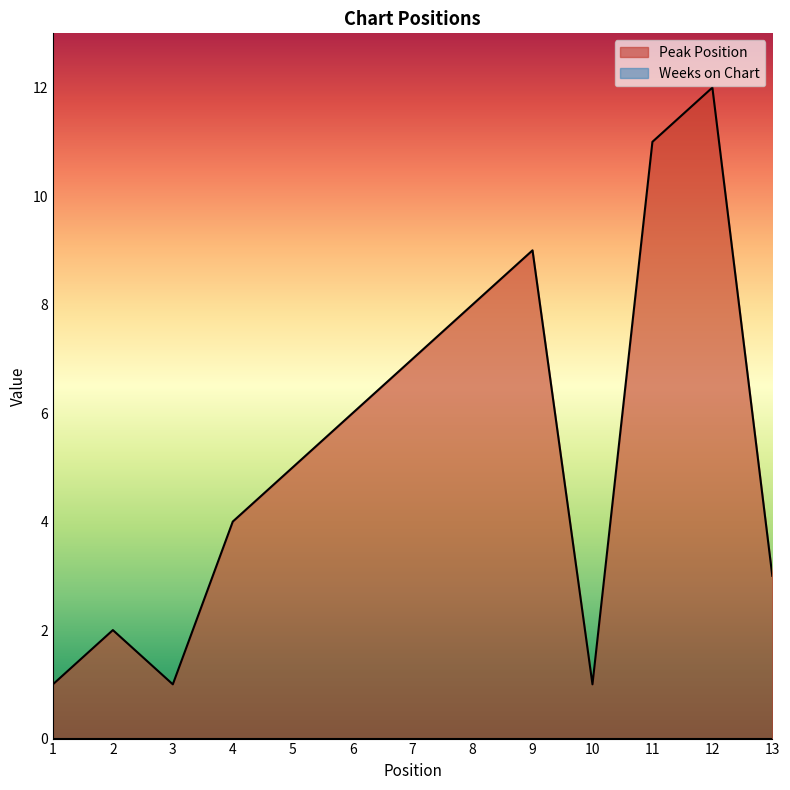

What is the value of the 8th point from the left?

8